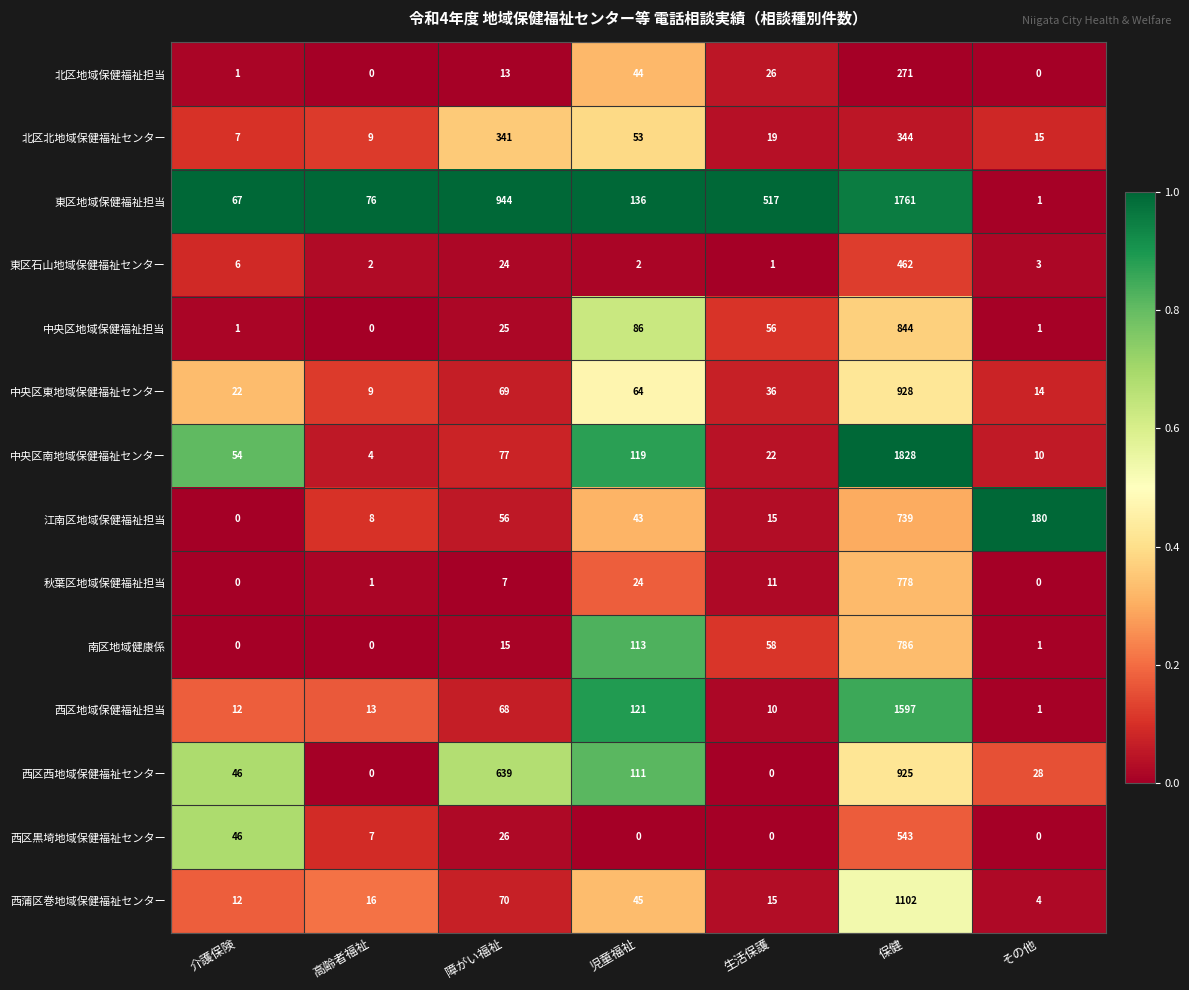

What is the maximum value shown in the chart?

1828